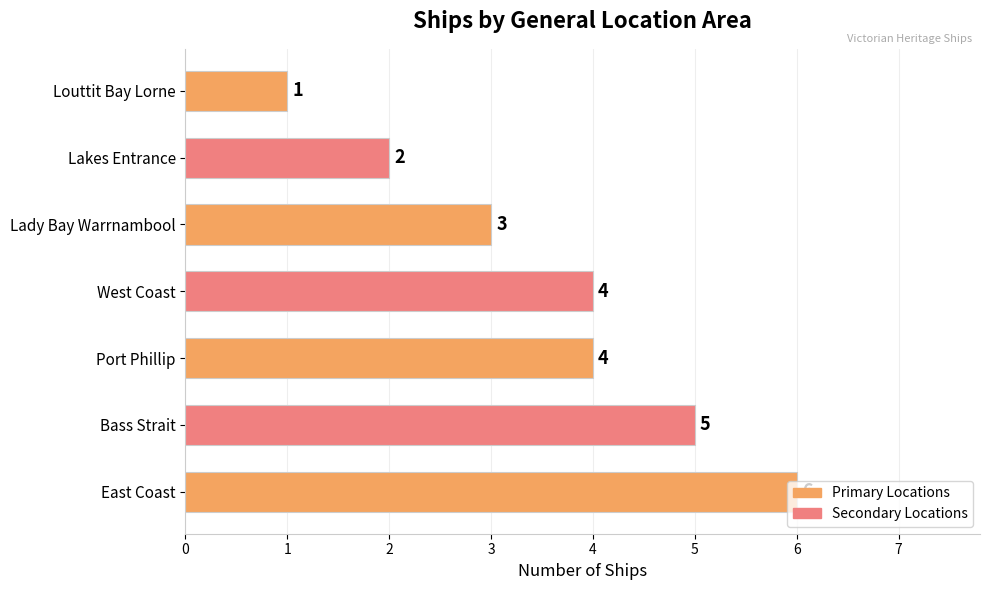

Count the values in the range 2 to 5.

5